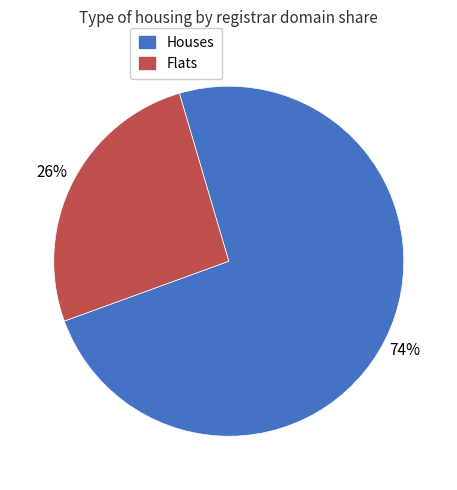

What is the ratio of the value at Houses to the value at Flats?

2.8